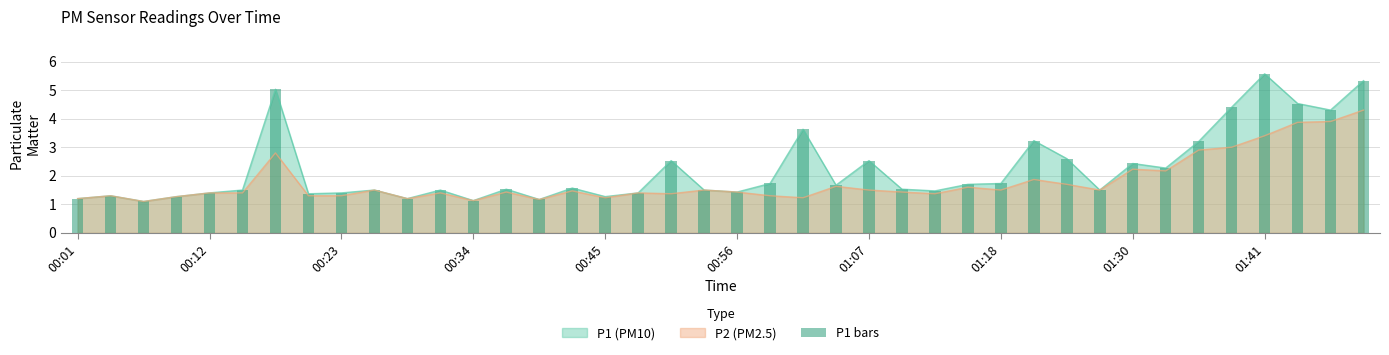

What is the change in value from 25 to 26?

-0.1